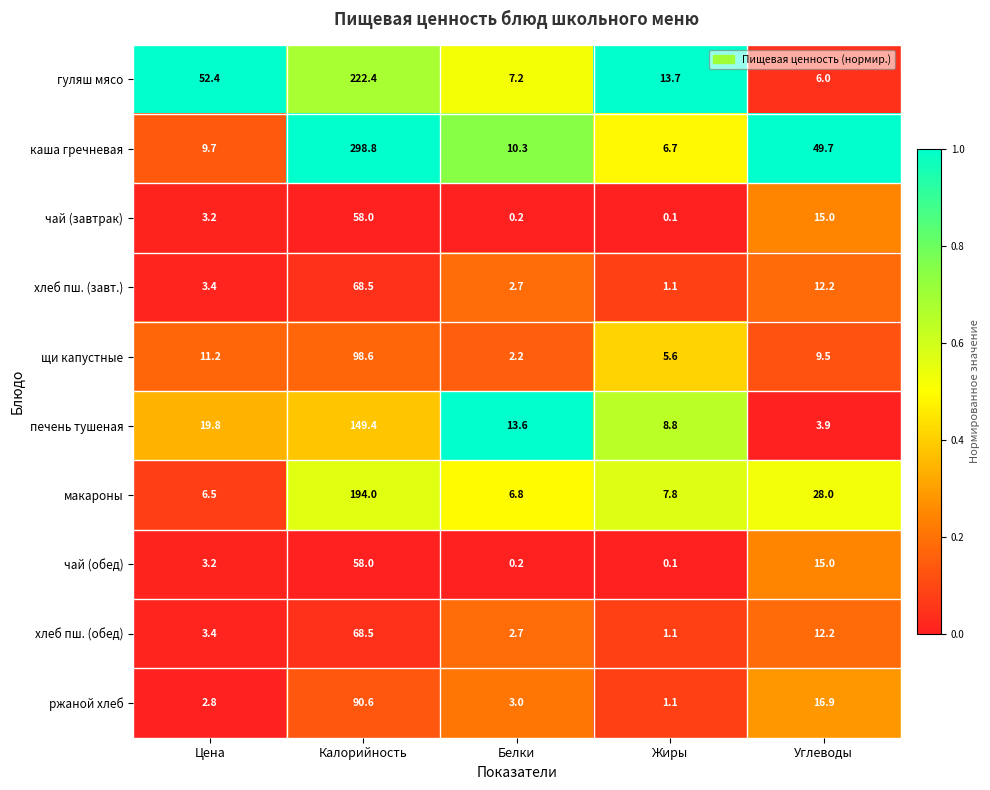

The гуляш мясо series shows 222.4 at Калорийность. True or false?

True